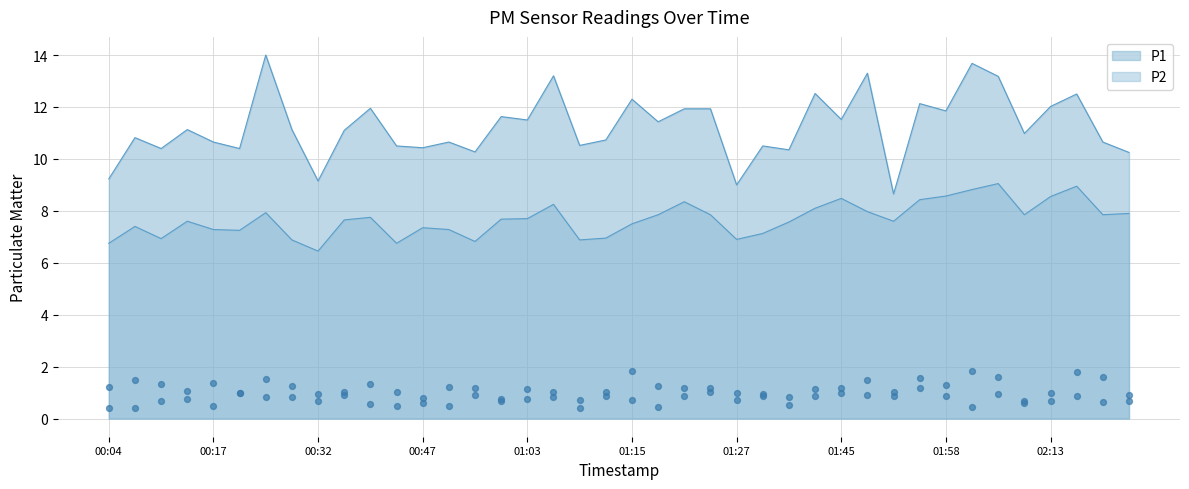

Is the value of P2 at 01:27 greater than the value of P1 at 01:03?

No